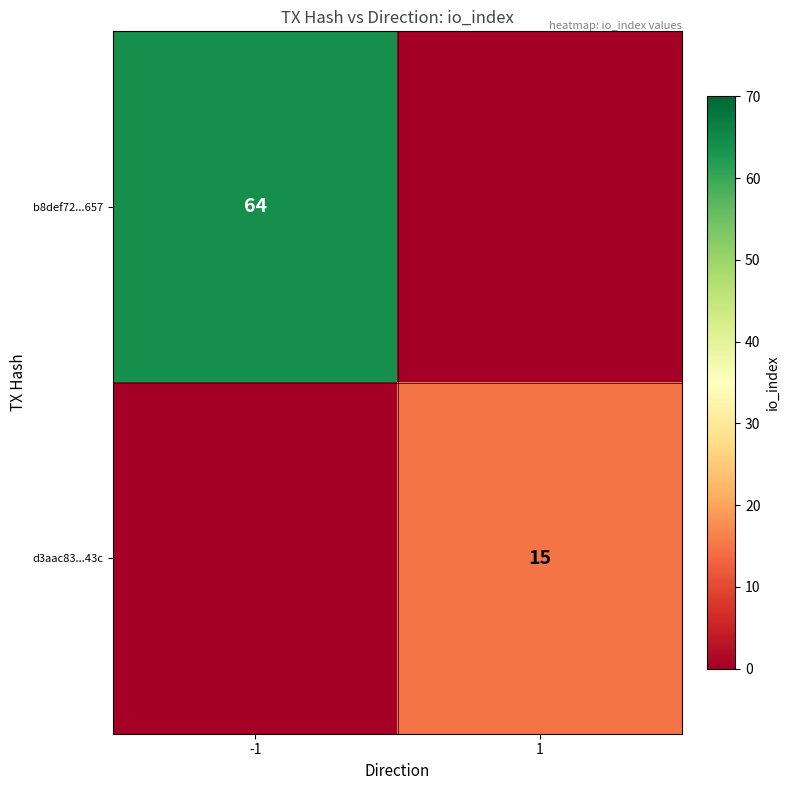

The value of b8def72...657 at -1 is 98. True or false?

False